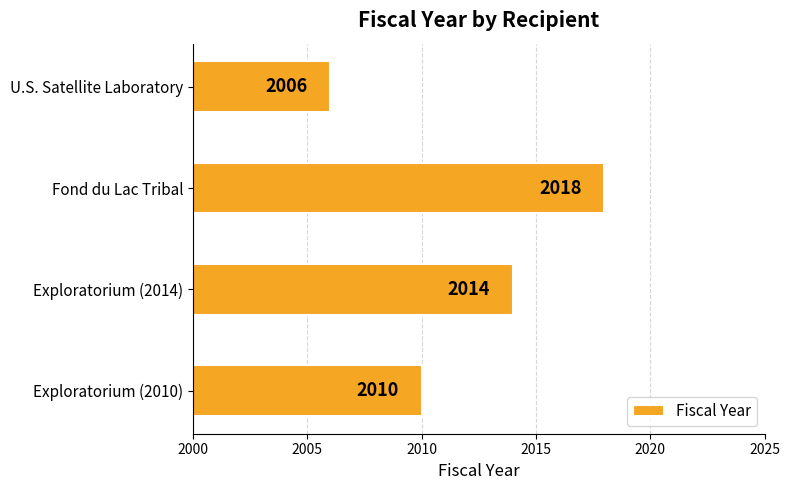

True or false: the data shows 2811 at Exploratorium (2014).

False